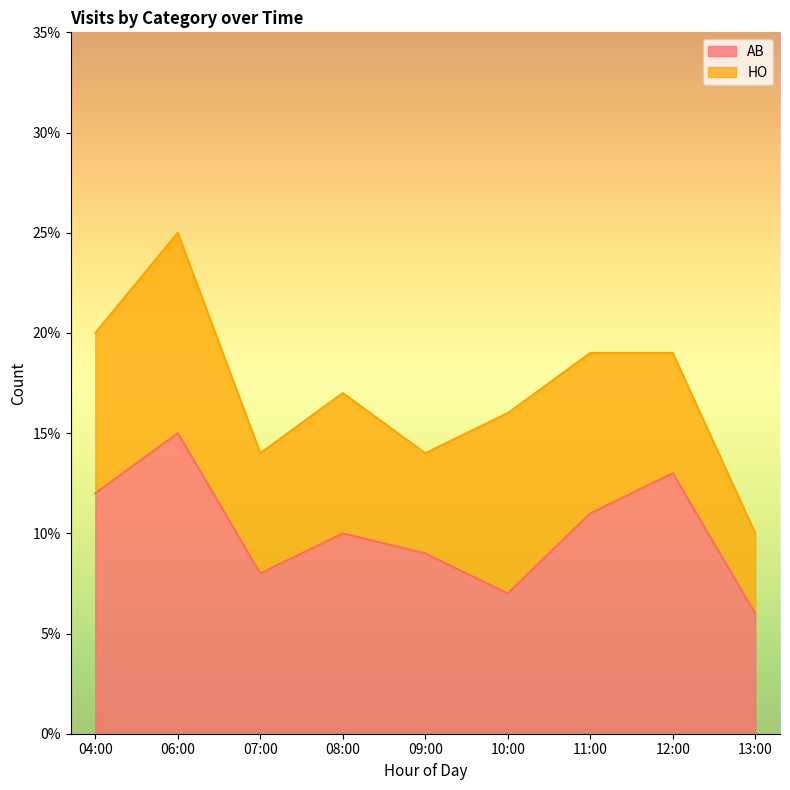

The value at 09:00 is 14. True or false?

False